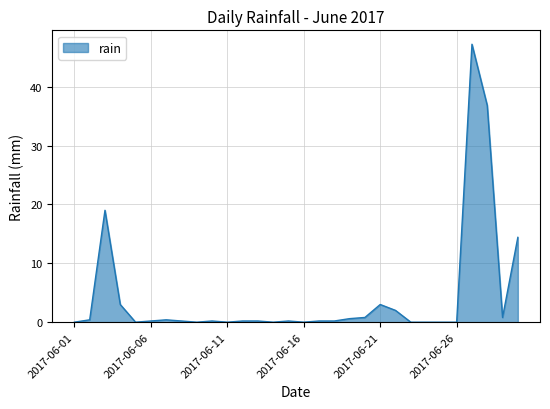

What is the difference between the maximum and minimum values?

47.2